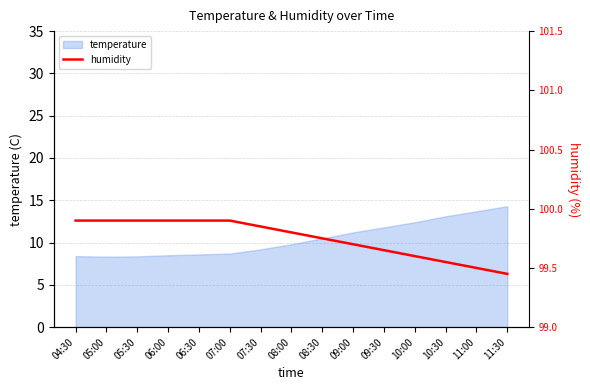

True or false: the data shows 99.9 at 06:00.

True